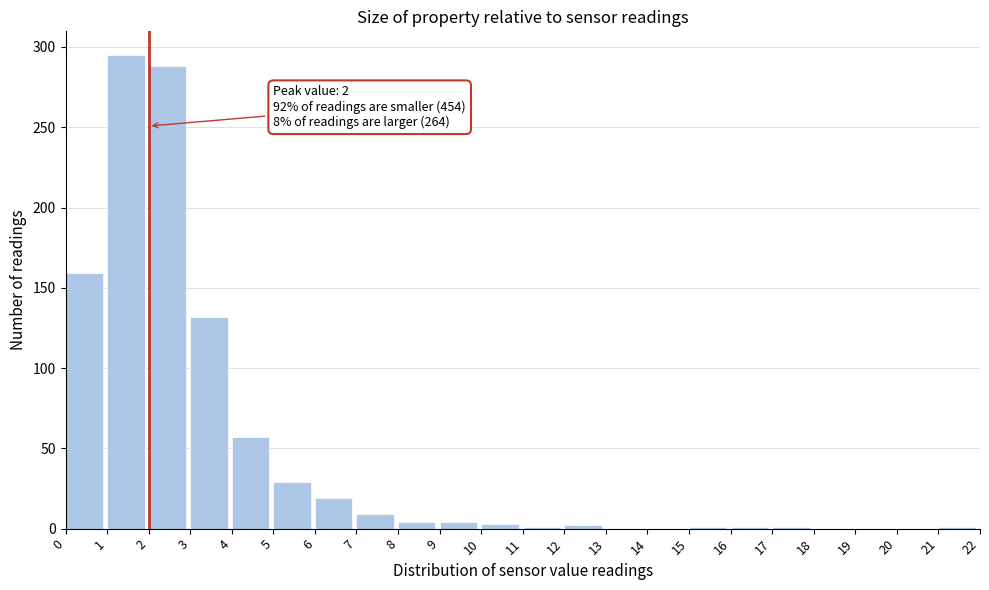

Which range on the x-axis has the tallest bar?

1 to 2